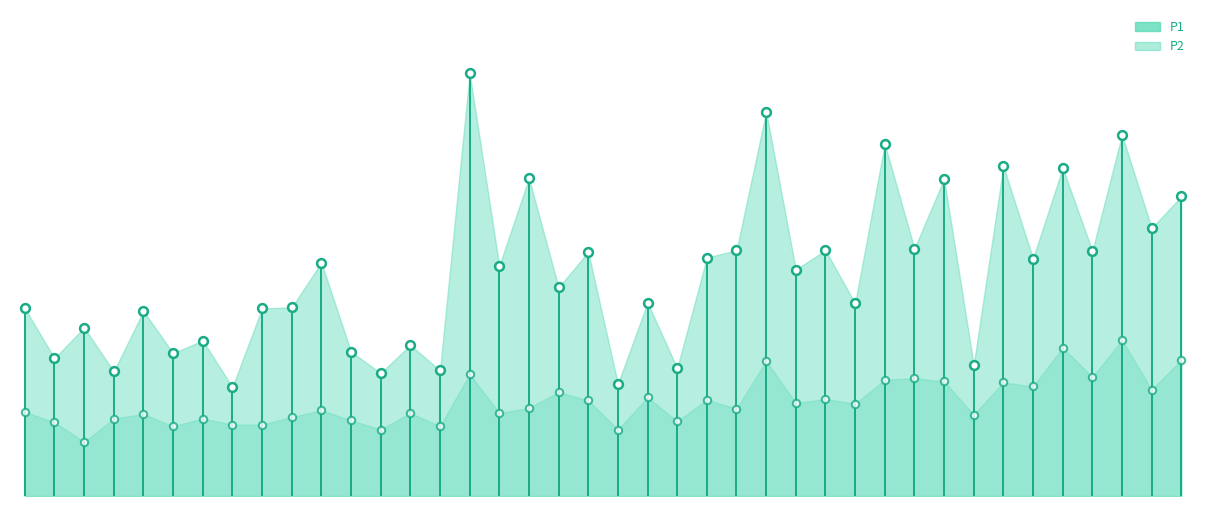

Which series reaches the maximum Y coordinate?

P1